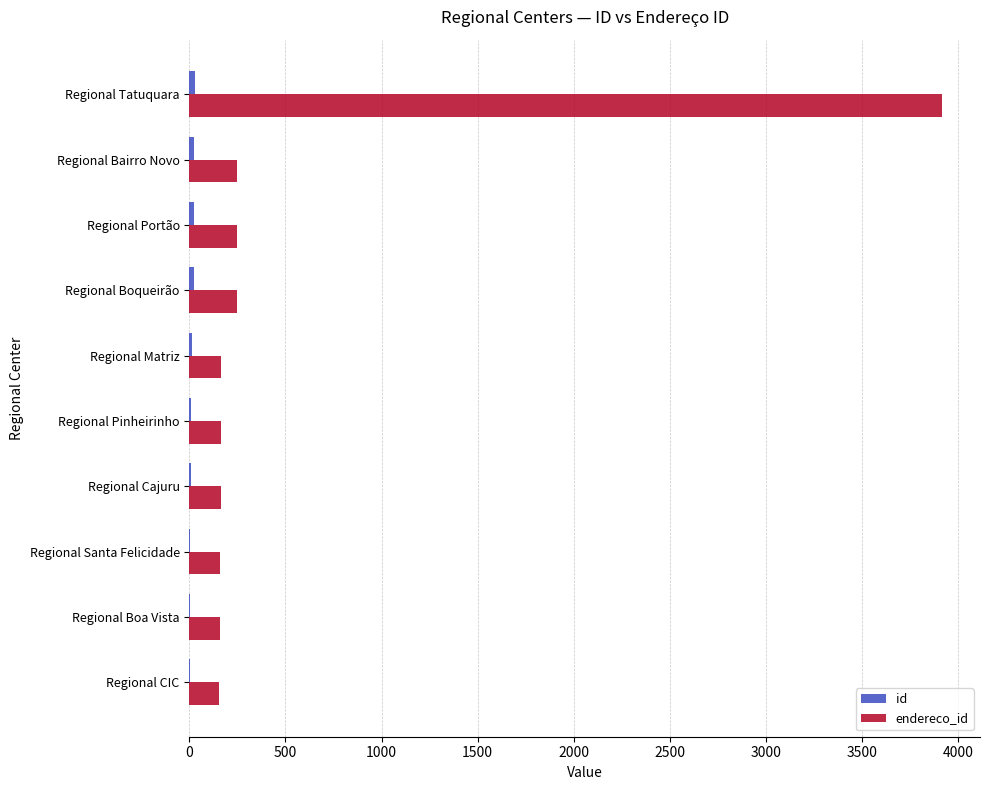

What is the greatest value displayed?

3918